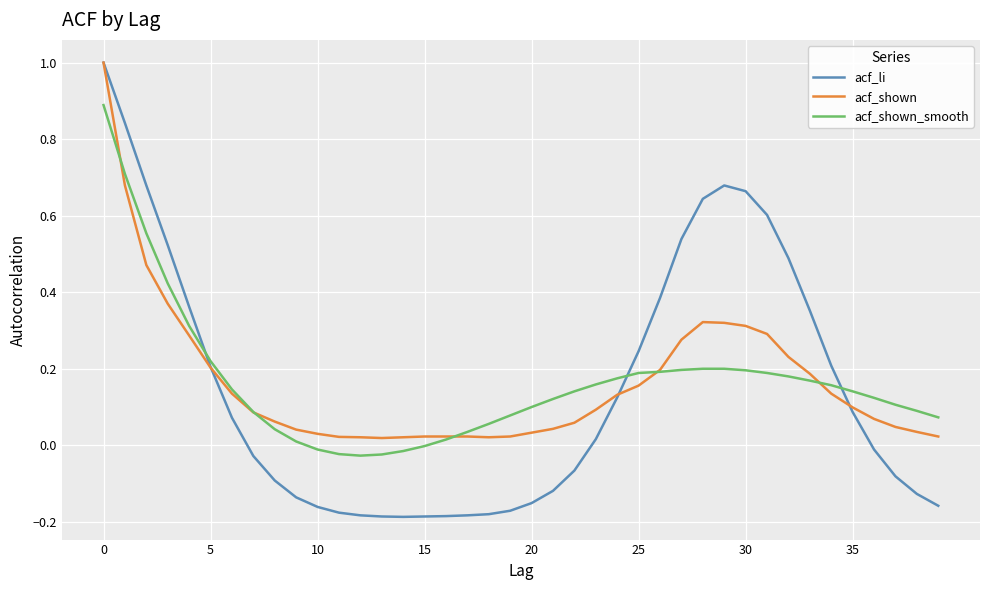

Which series has the widest spread of values?

acf_li